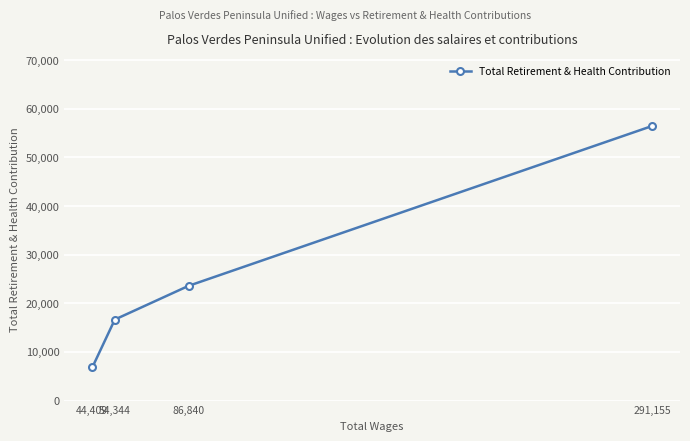

The value at 54,344 is 16651. True or false?

True